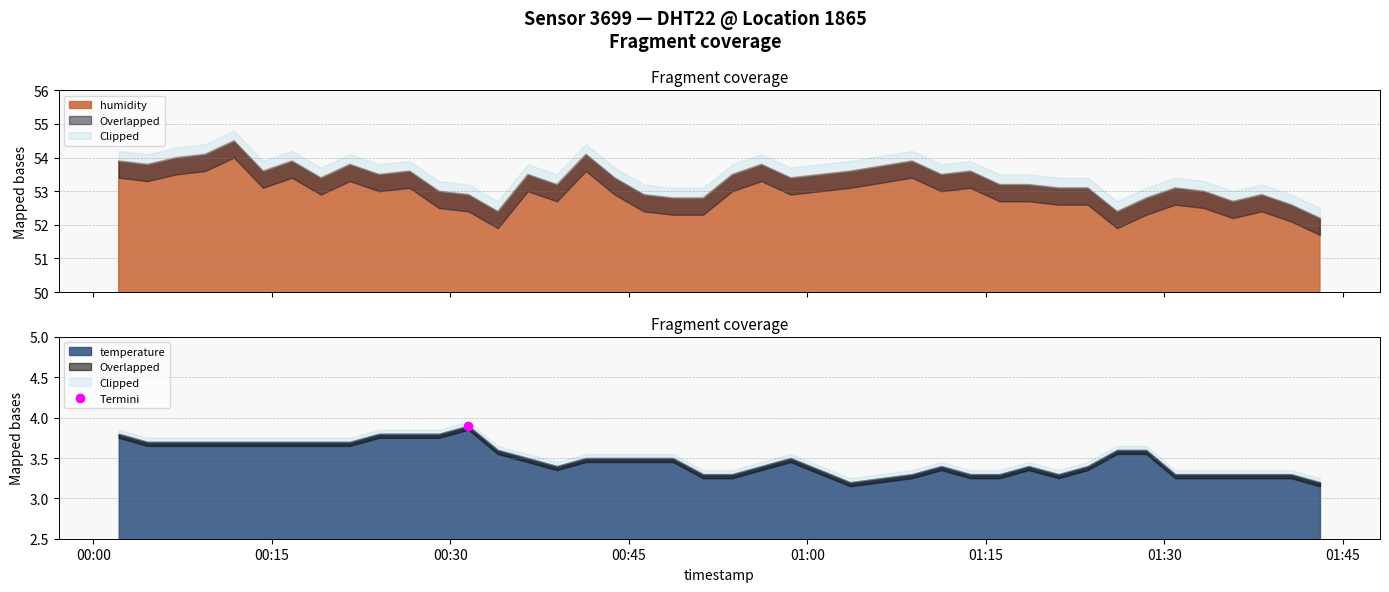

True or false: temperature has more than 2 points higher than both neighbors.

True